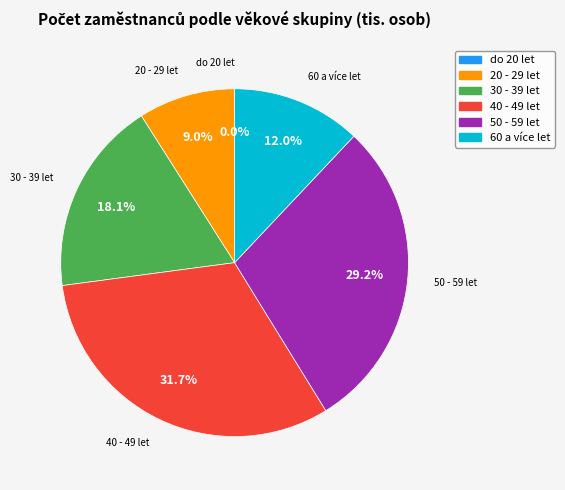

Between 30 - 39 let and 50 - 59 let, which is larger?

50 - 59 let